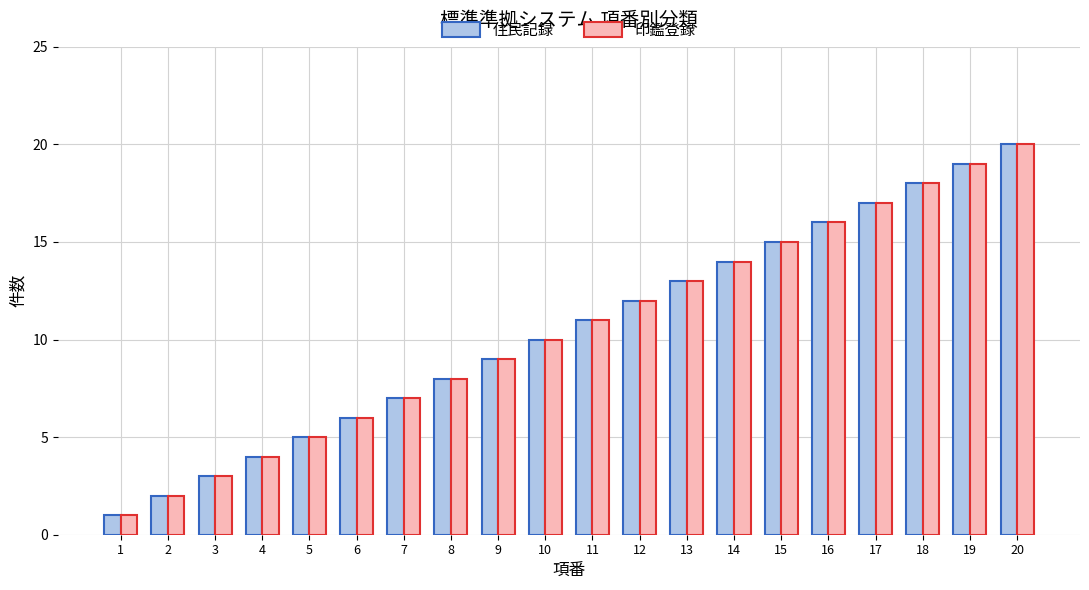

What are all the series names shown in the legend?

住民記録, 印鑑登録